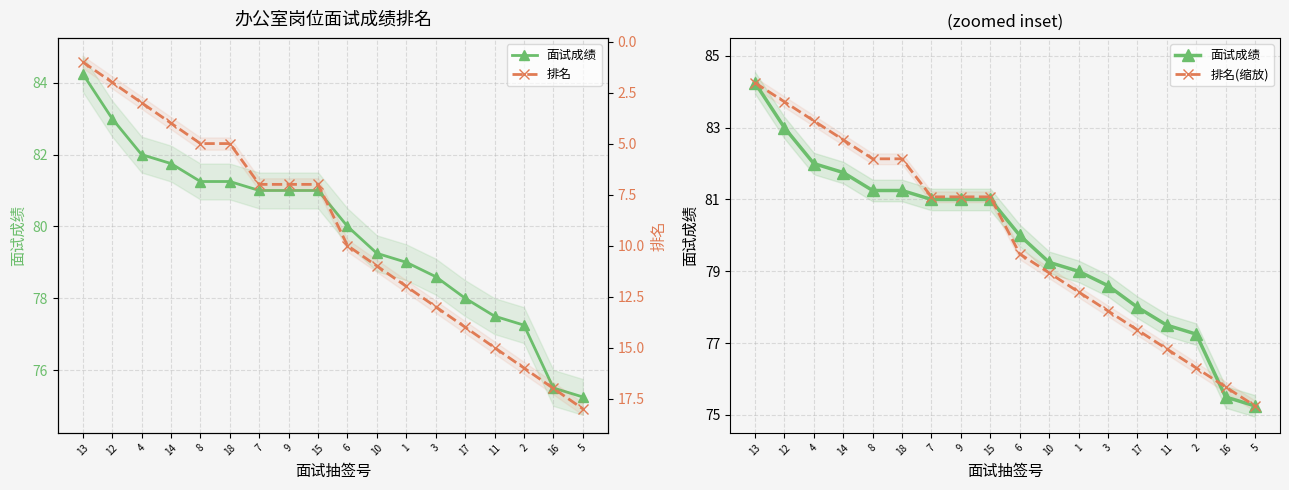

What is the sum of all 面试成绩 values?

1436.8